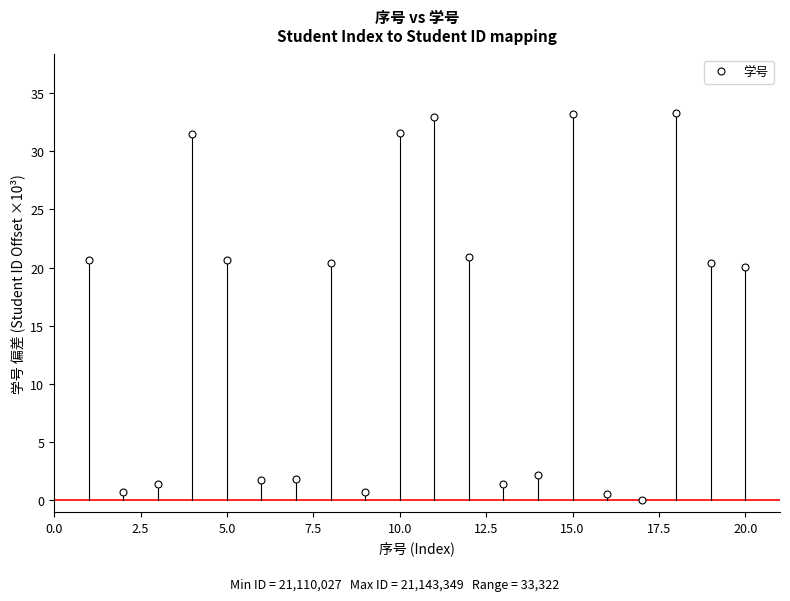

What is the greatest value displayed?

33.3